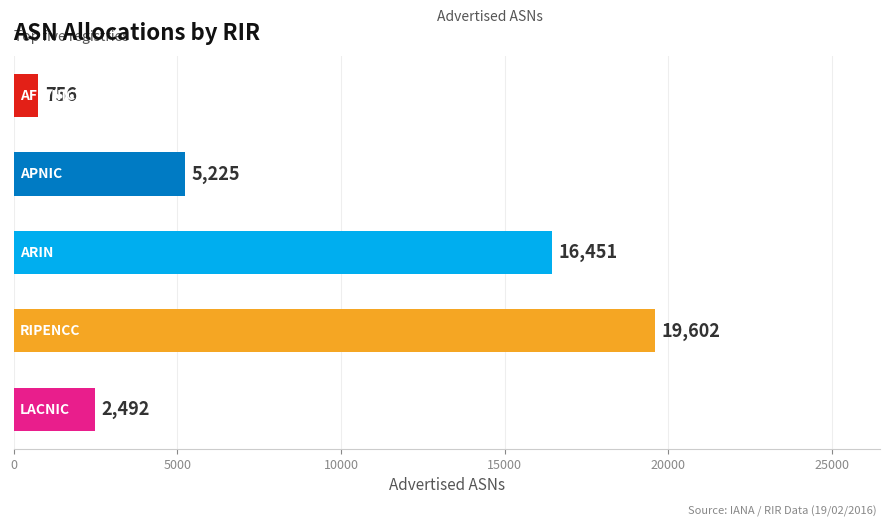

What is the difference between the maximum and minimum values?

18846